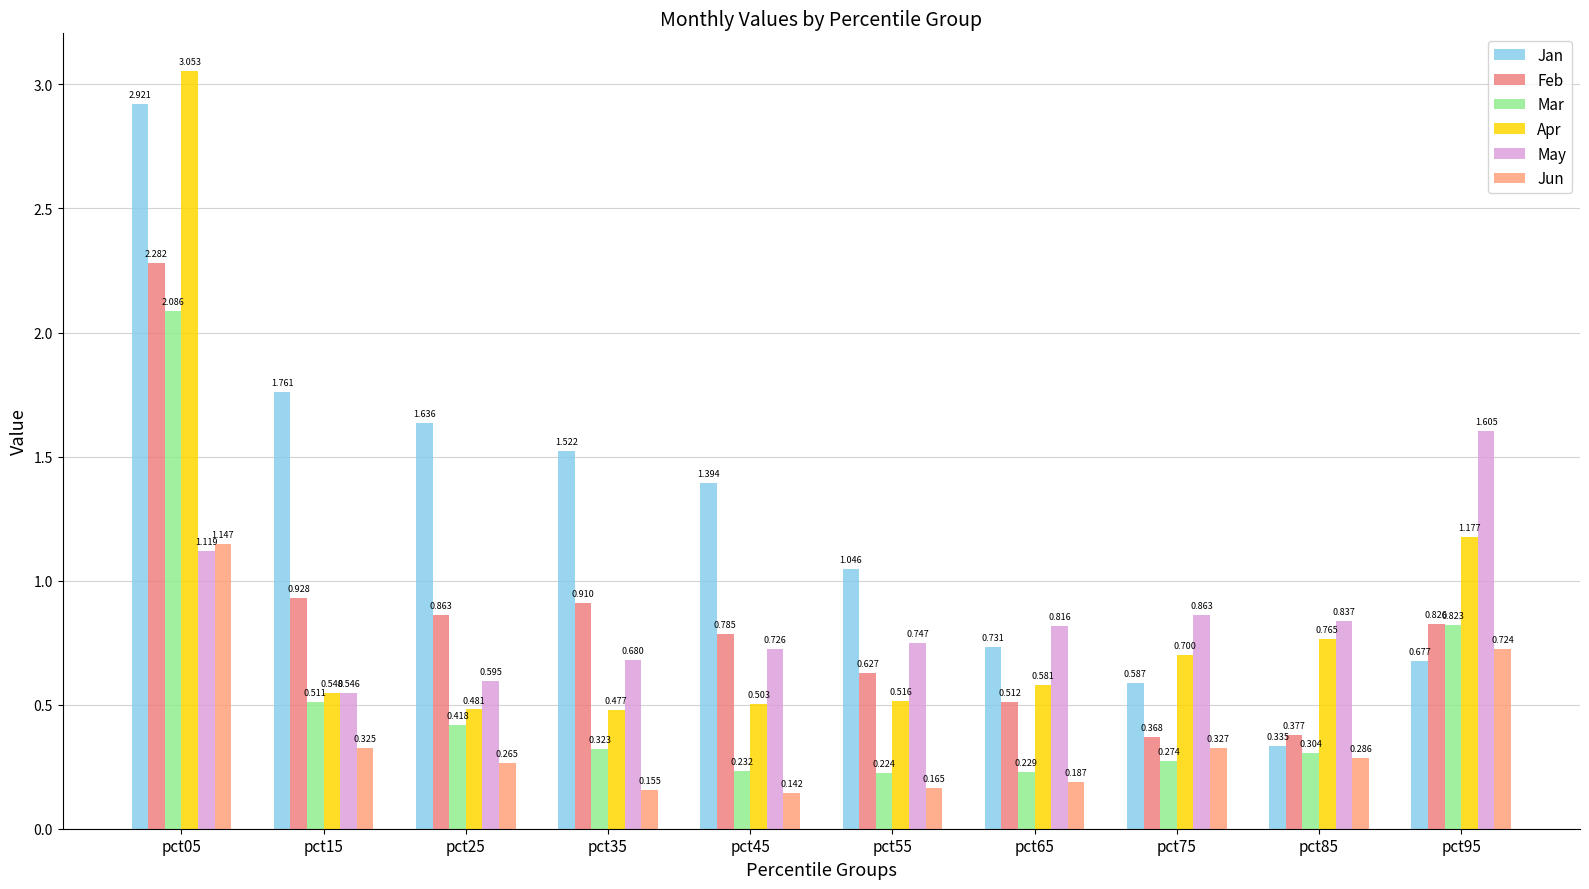

Between pct05 and pct75, which is larger?

pct05